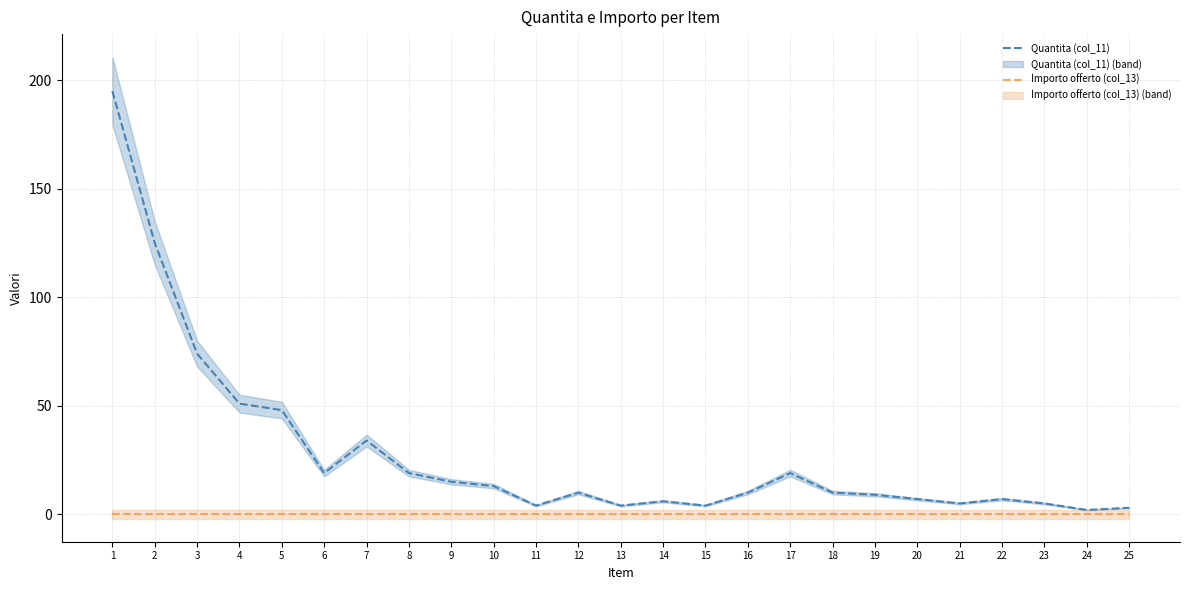

At which category is the sum across all series the highest?

1